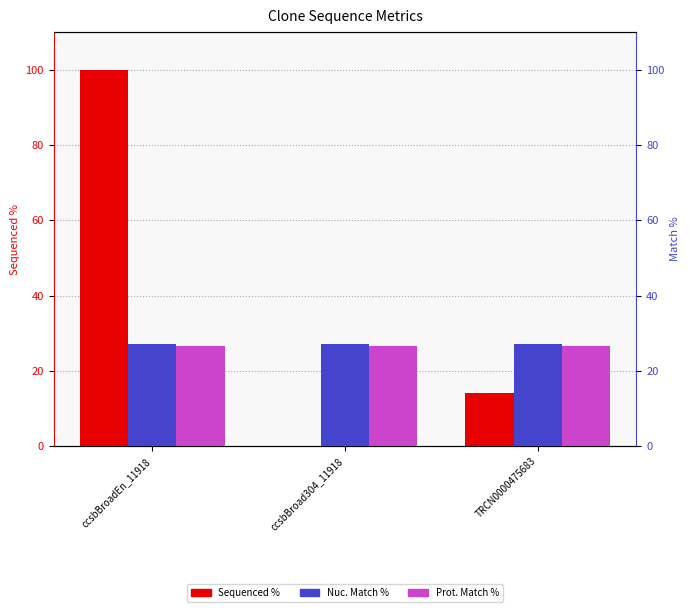

Are the bars grouped side by side (vs. stacked)?

Yes